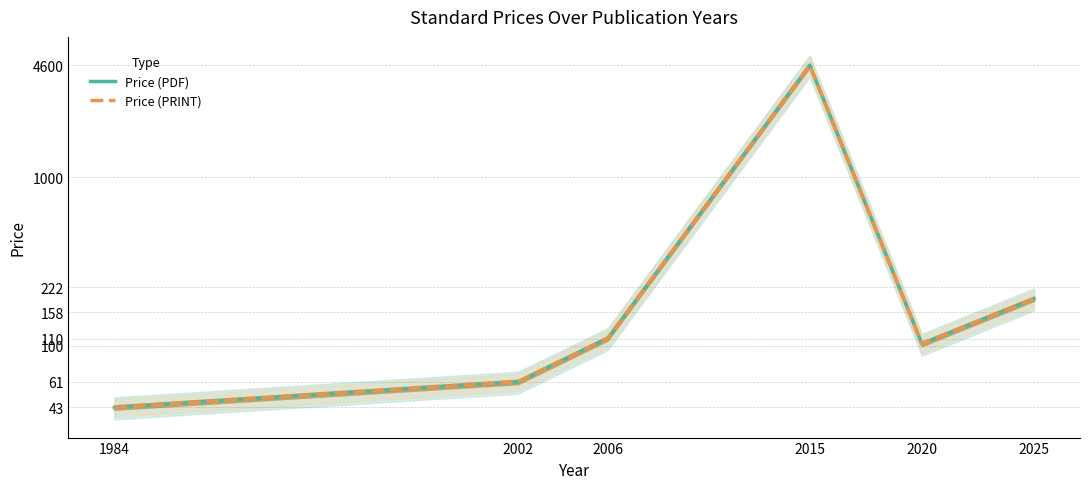

What is the sum of the Price (PRINT) values at 2025 and 2006?

300.8